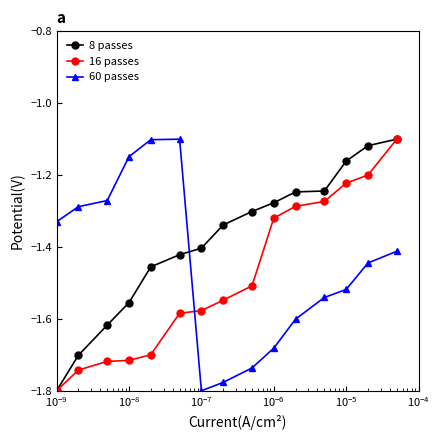

Which series ends up on top after the final intersection of 16 passes and 60 passes?

16 passes